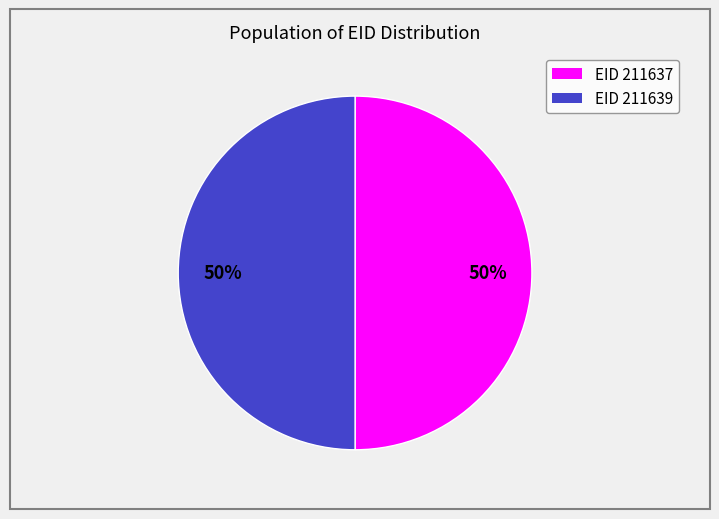

To the nearest percent, what is the average slice percentage?

50%